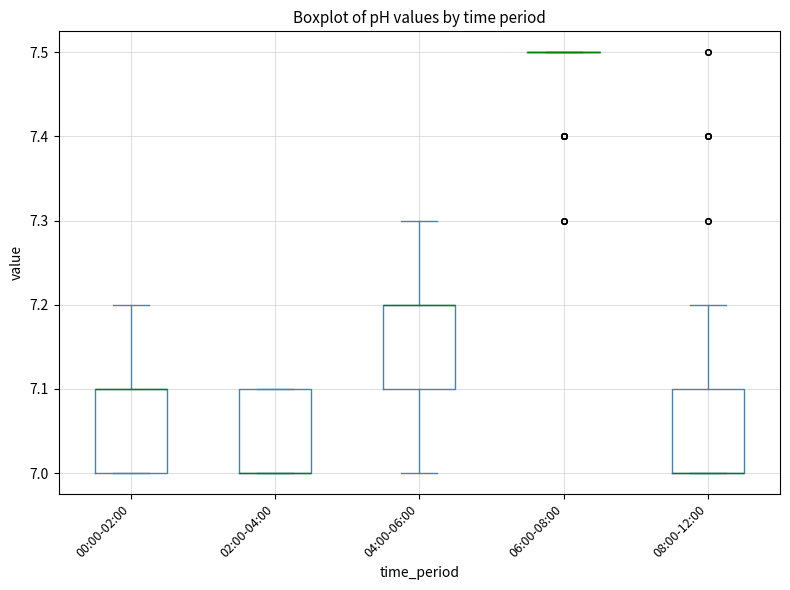

Where does the upper whisker of the box for 08:00-12:00 end on the y-axis? The values are not printed on the chart, so give them approximately, as read against the axis.

7.2